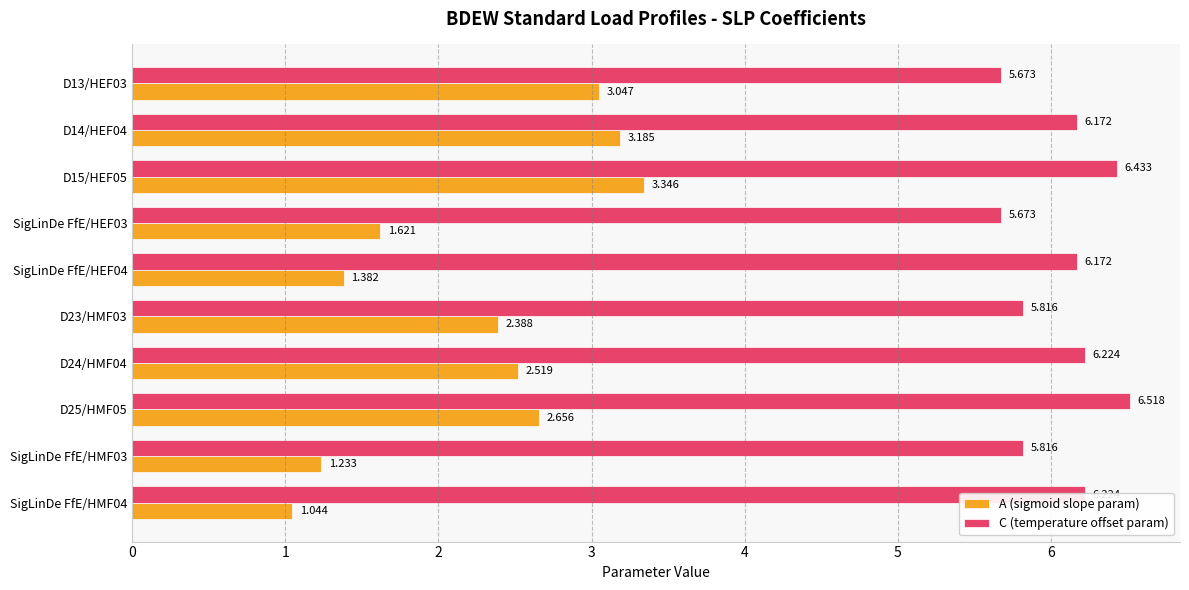

Rank the series at SigLinDe FfE/HEF03 from highest to lowest value.

C (temperature offset param), A (sigmoid slope param)